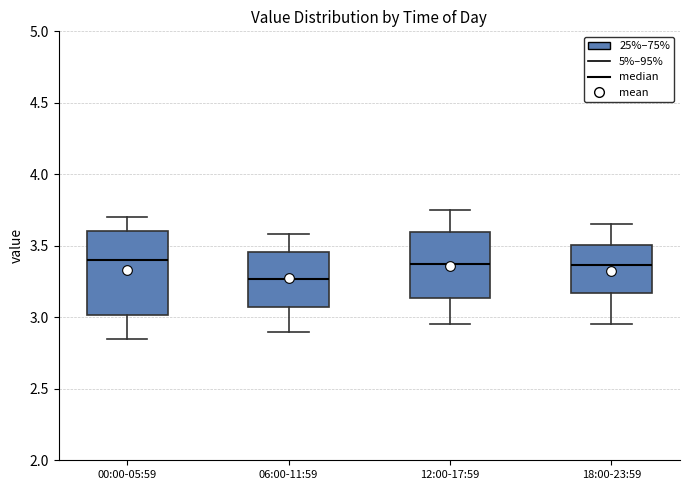

Which box is the tallest, from its lower edge to its upper edge?

00:00-05:59